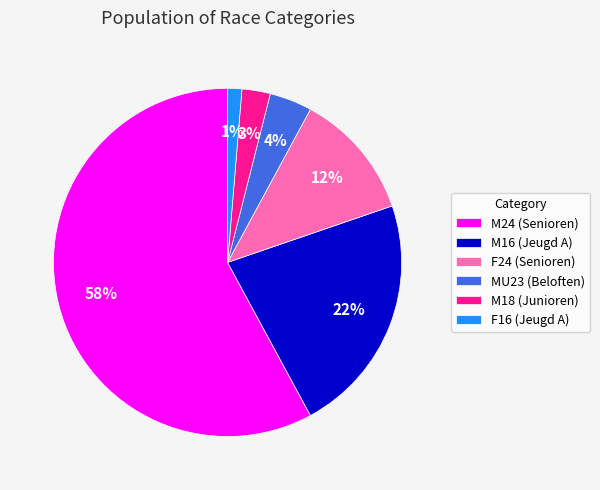

What percentage is the M16 (Jeugd A) slice, to the nearest percent?

22%